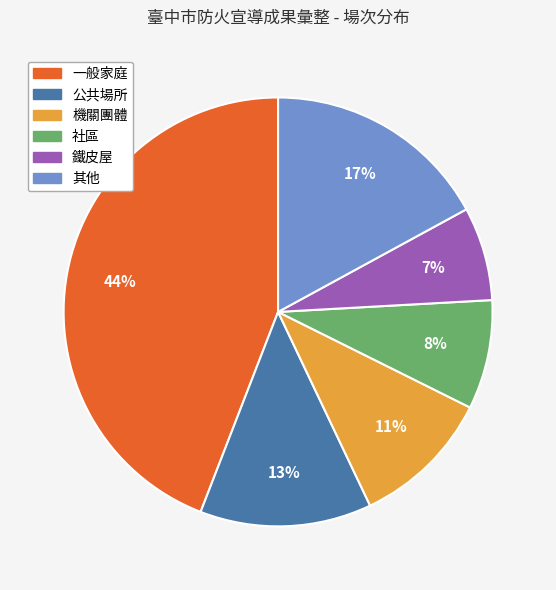

To the nearest percent, what is the difference between the largest and smallest slice percentages?

37%